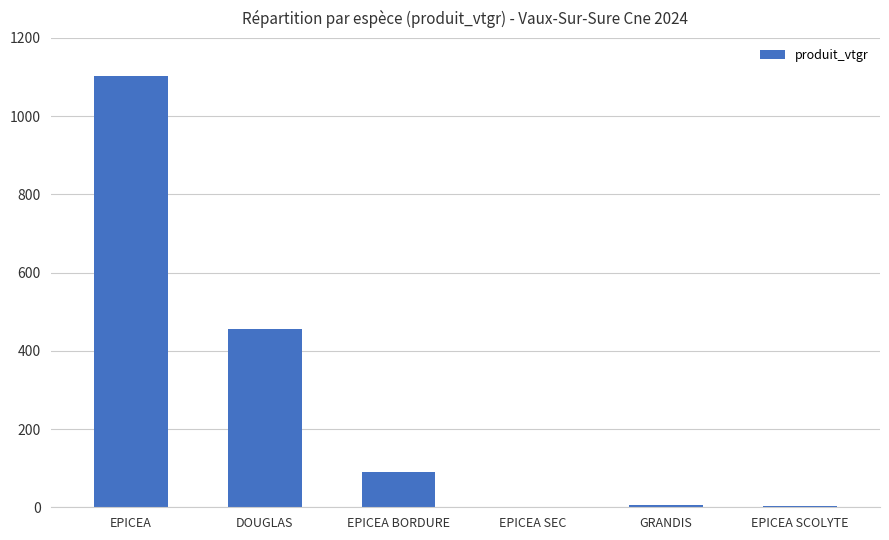

Which label corresponds to the largest value in the chart?

EPICEA